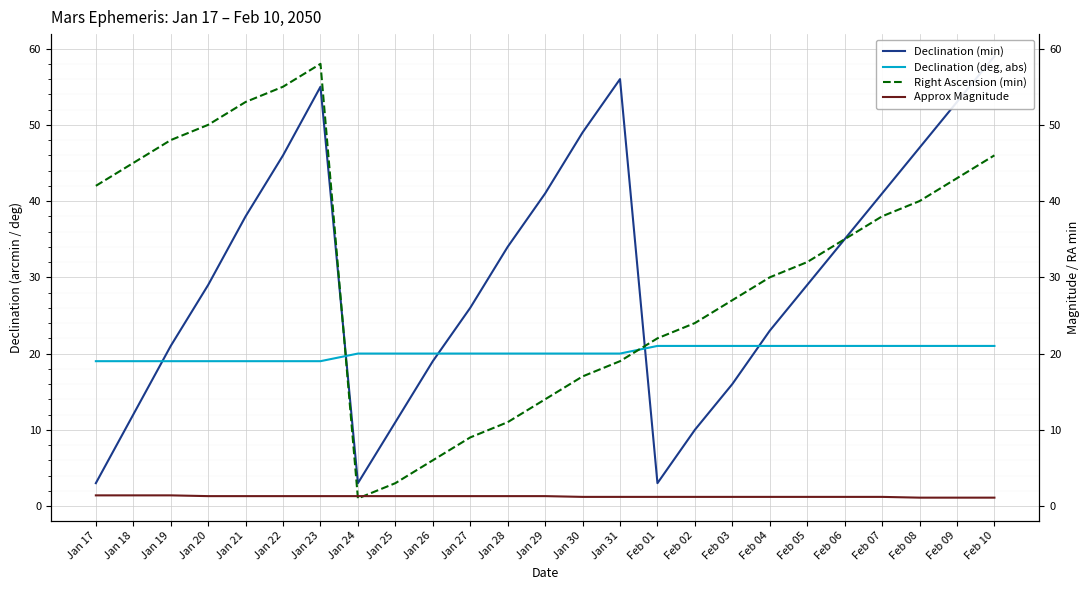

The value of Right Ascension (min) at Jan 18 is 19.5. True or false?

False